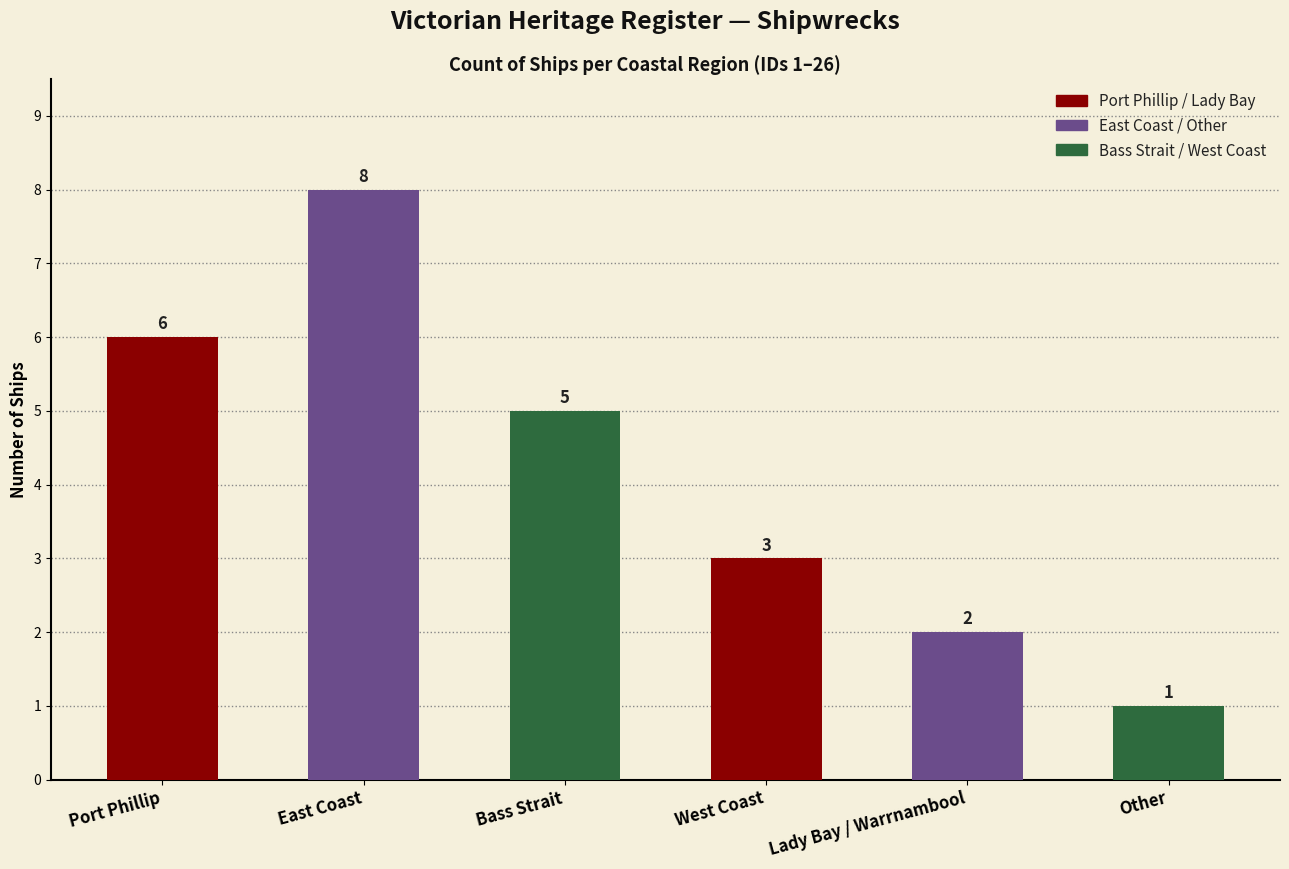

What is the change in value from West Coast to Other?

-2